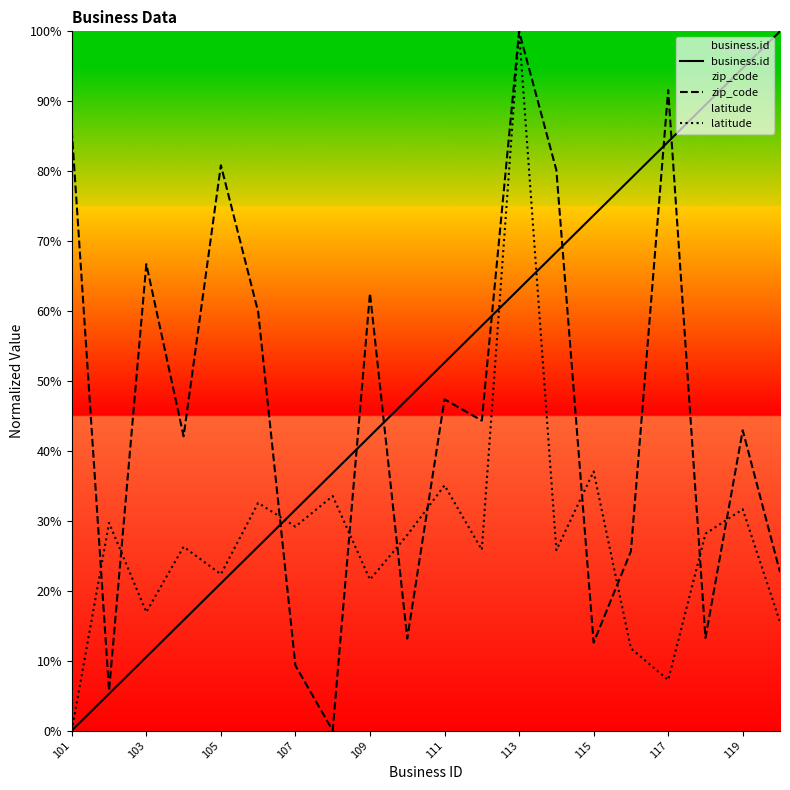

Reading left to right, list all the values displayed in this chart.

business.id: 0.0	5.3	10.5	15.8	21.1	26.3	31.6	36.8	42.1	47.4	52.6	57.9	63.2	68.4	73.7	78.9	84.2	89.5	94.7	100.0
zip_code: 85.8	5.7	66.7	42.1	80.9	59.9	9.3	0.0	62.6	13.2	47.4	44.3	100.0	80.2	12.6	25.6	91.6	13.2	42.9	22.7
latitude: 0.0	29.7	16.9	26.3	22.4	32.6	29.2	33.5	21.6	28.0	35.1	25.9	100.0	25.8	37.1	11.8	7.2	28.1	31.7	15.5